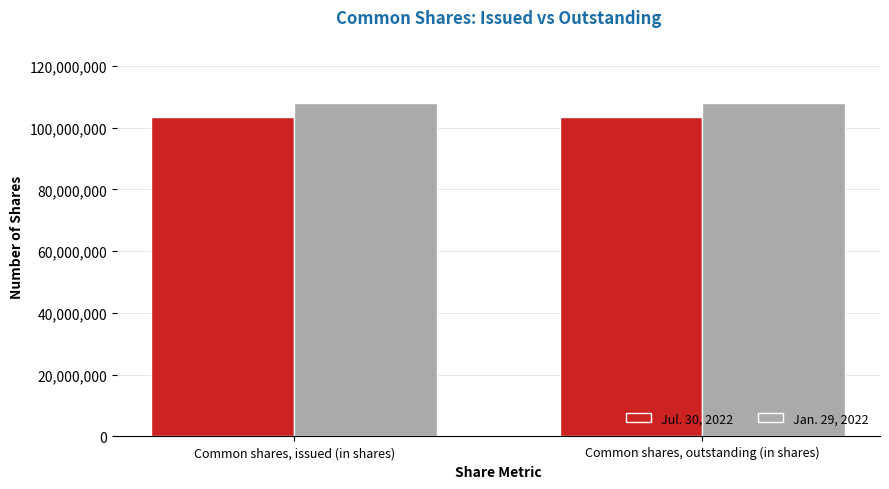

What is the maximum value for Jan. 29, 2022?

107857625